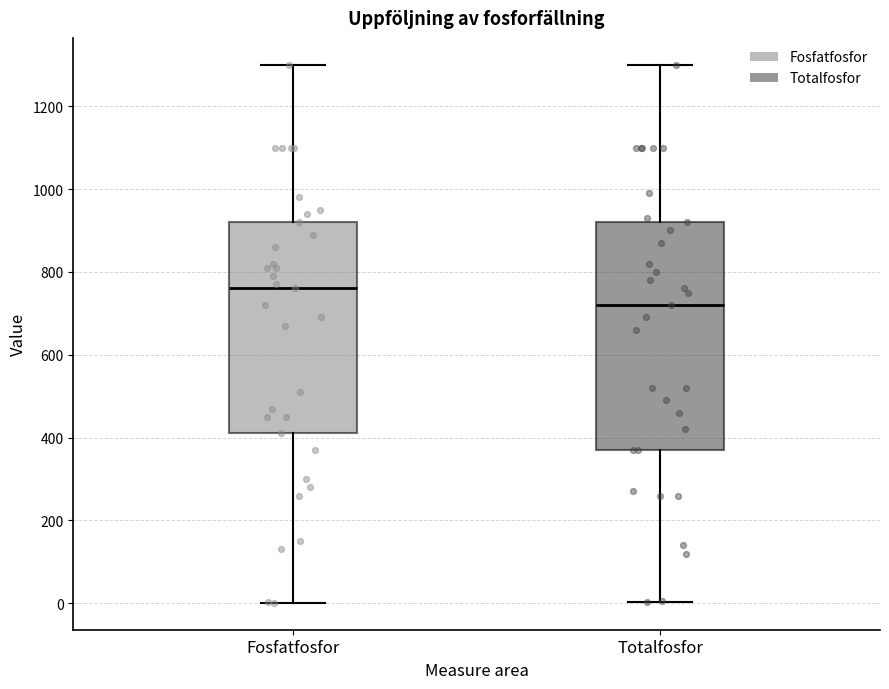

Reading left to right, read every box against the y-axis: the position of its median line, the range the box covers, and the ends of its whiskers. The values are not printed on the chart, so give them approximately, as read against the axis.

Fosfatfosfor: median 760, box 420 to 920, whiskers 0 to 1300
Totalfosfor: median 720, box 380 to 920, whiskers 0 to 1300